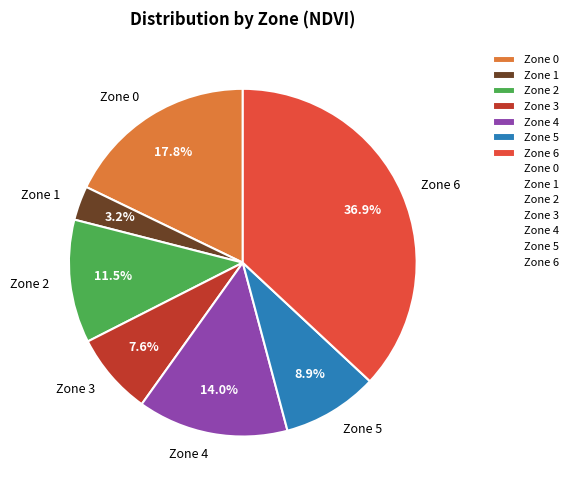

To the nearest percent, what is the average slice percentage?

14%